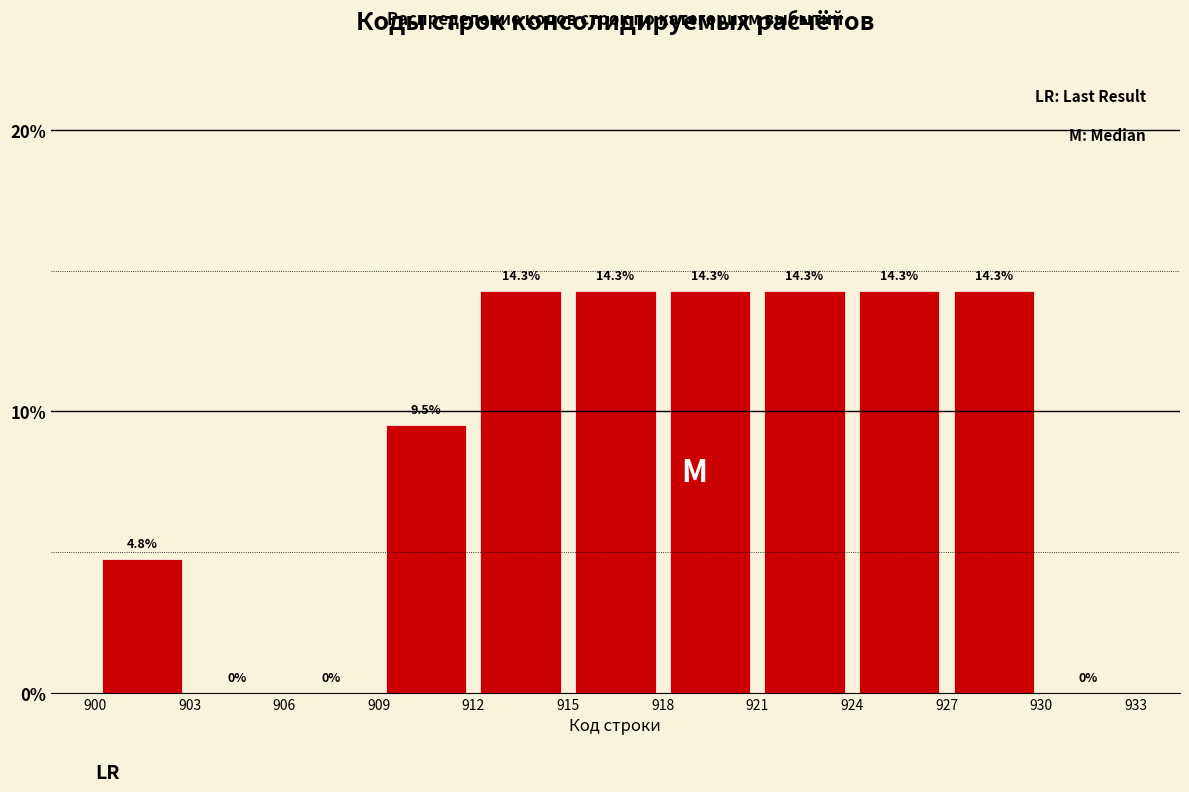

Reading left to right, transcribe this chart: for each bar, give the range it covers on the x-axis and its height.

900 to 903: 4.8
903 to 906: 0.0
906 to 909: 0.0
909 to 912: 9.5
912 to 915: 14.3
915 to 918: 14.3
918 to 921: 14.3
921 to 924: 14.3
924 to 927: 14.3
927 to 930: 14.3
930 to 933: 0.0